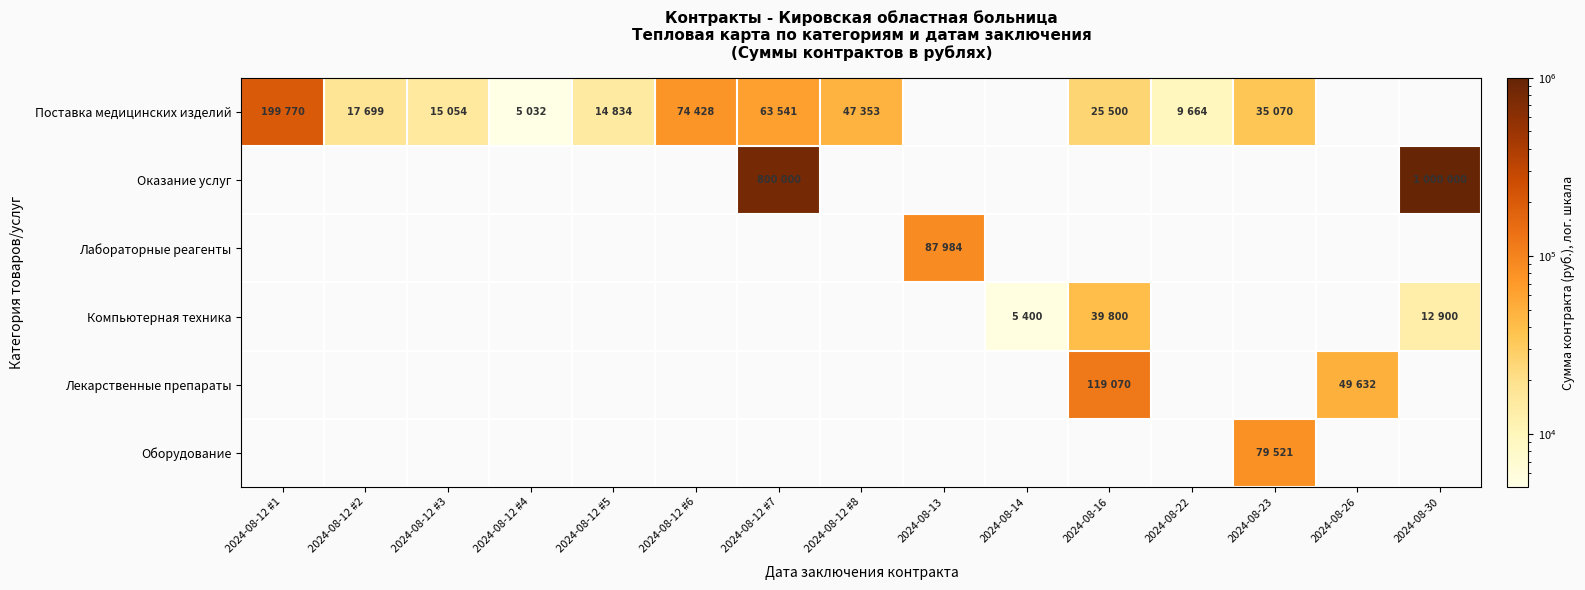

How many categories are shown in the chart?

15